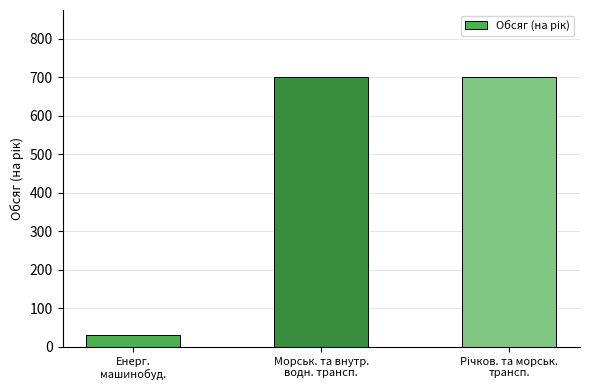

Reading right to left, what are all the values shown in this chart?

700	700	30